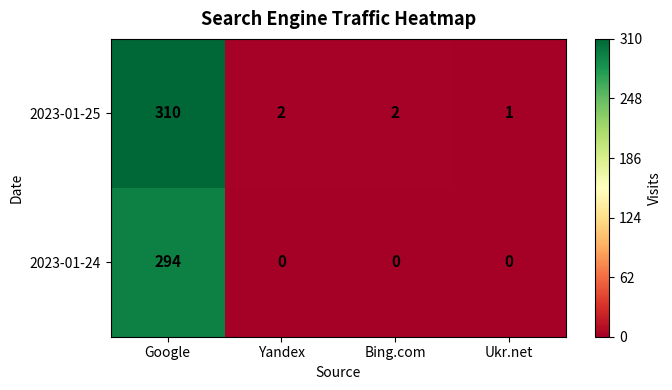

Reading right to left, extract all data points from this chart.

2023-01-25: Ukr.net=1	Bing.com=2	Yandex=2	Google=310
2023-01-24: Ukr.net=0	Bing.com=0	Yandex=0	Google=294